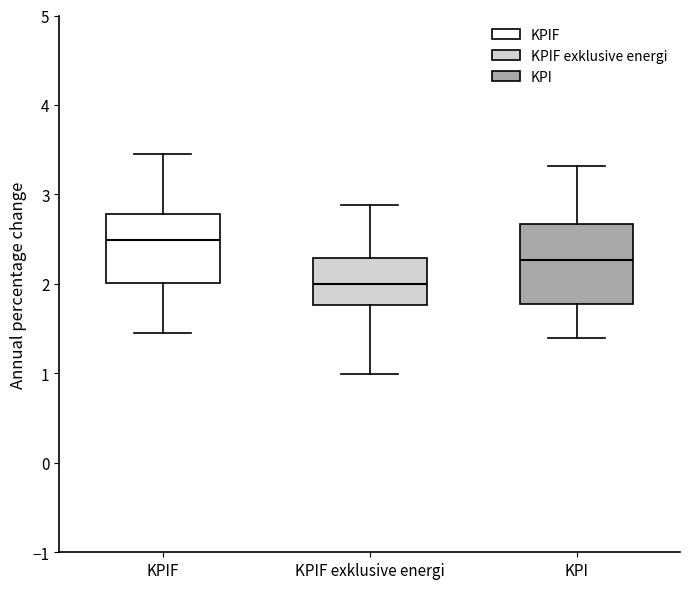

Reading left to right, read every box against the y-axis: the position of its median line, the range the box covers, and the ends of its whiskers. The values are not printed on the chart, so give them approximately, as read against the axis.

KPIF: median 2.5, box 2.0 to 2.8, whiskers 1.5 to 3.5
KPIF exklusive energi: median 2.0, box 1.8 to 2.3, whiskers 1.0 to 2.9
KPI: median 2.3, box 1.8 to 2.7, whiskers 1.4 to 3.3